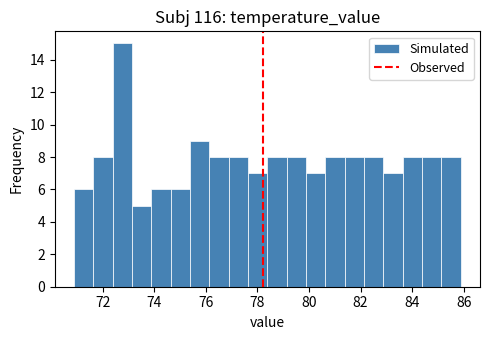

Read against the x-axis, roughly where is the centre of the tallest bar?

72.8